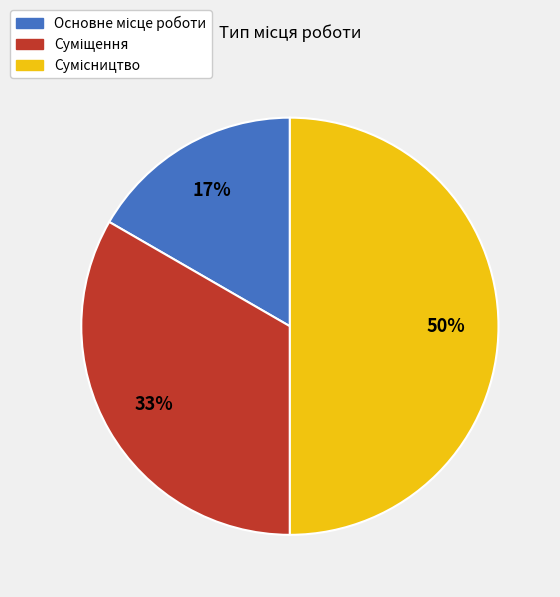

To the nearest percent, what is the difference between the largest and smallest slice percentages?

33%